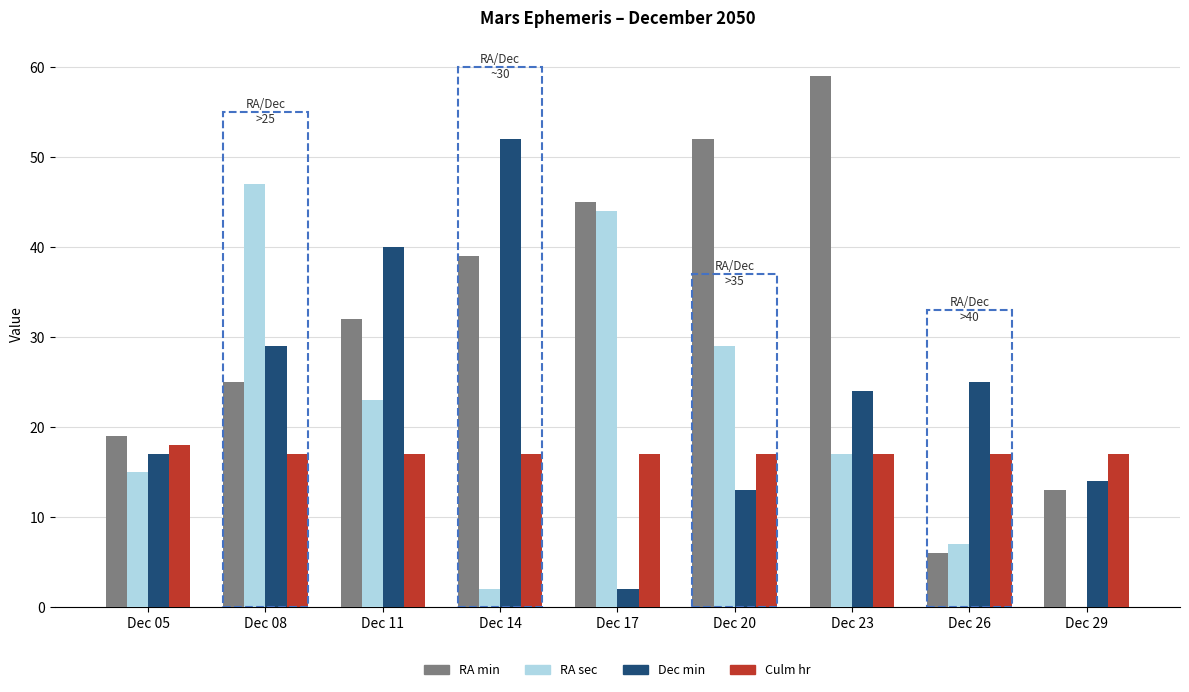

How many categories are shown in the chart?

9